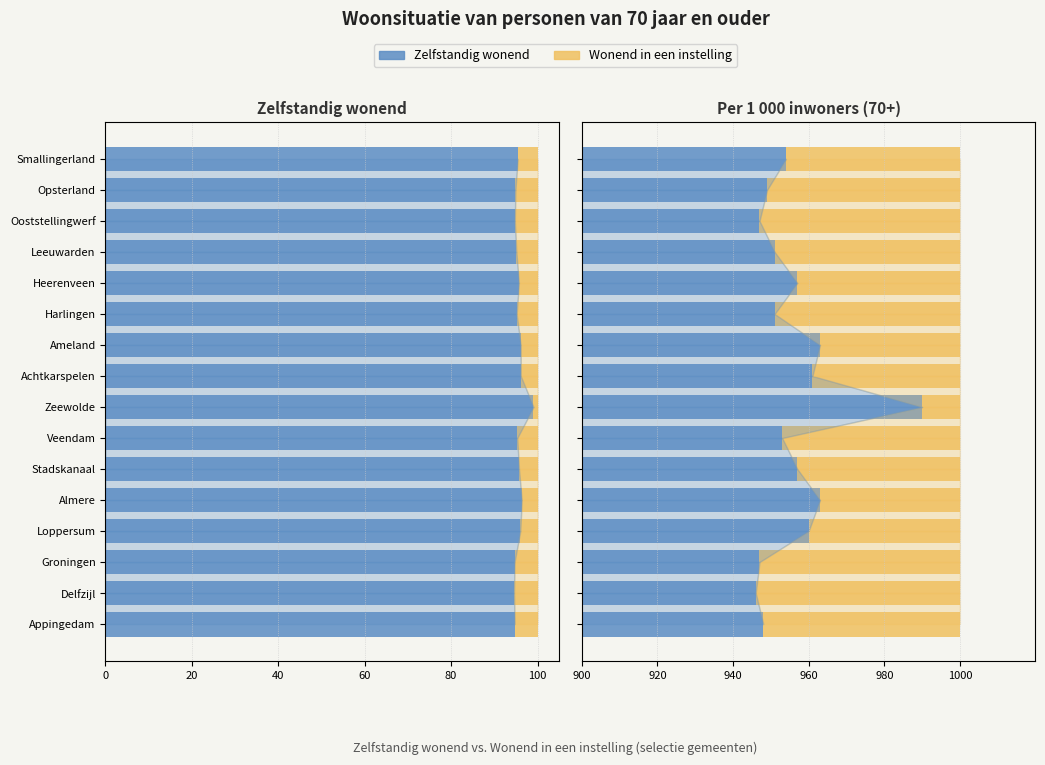

What is the sum of all Instelling (%) values?

-70.4